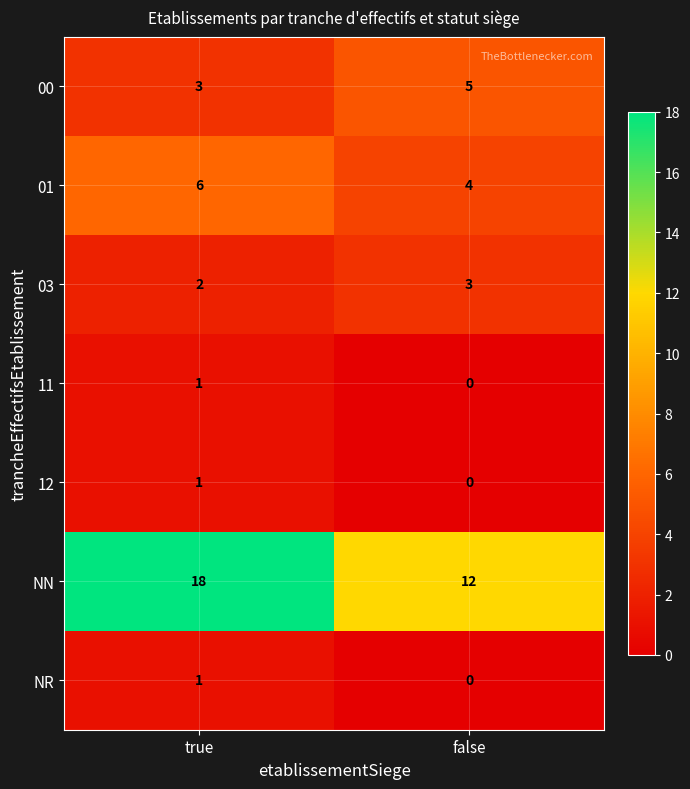

Reading left to right, list all the values displayed in this chart.

00: 3	5
01: 6	4
03: 2	3
11: 1	0
12: 1	0
NN: 18	12
NR: 1	0